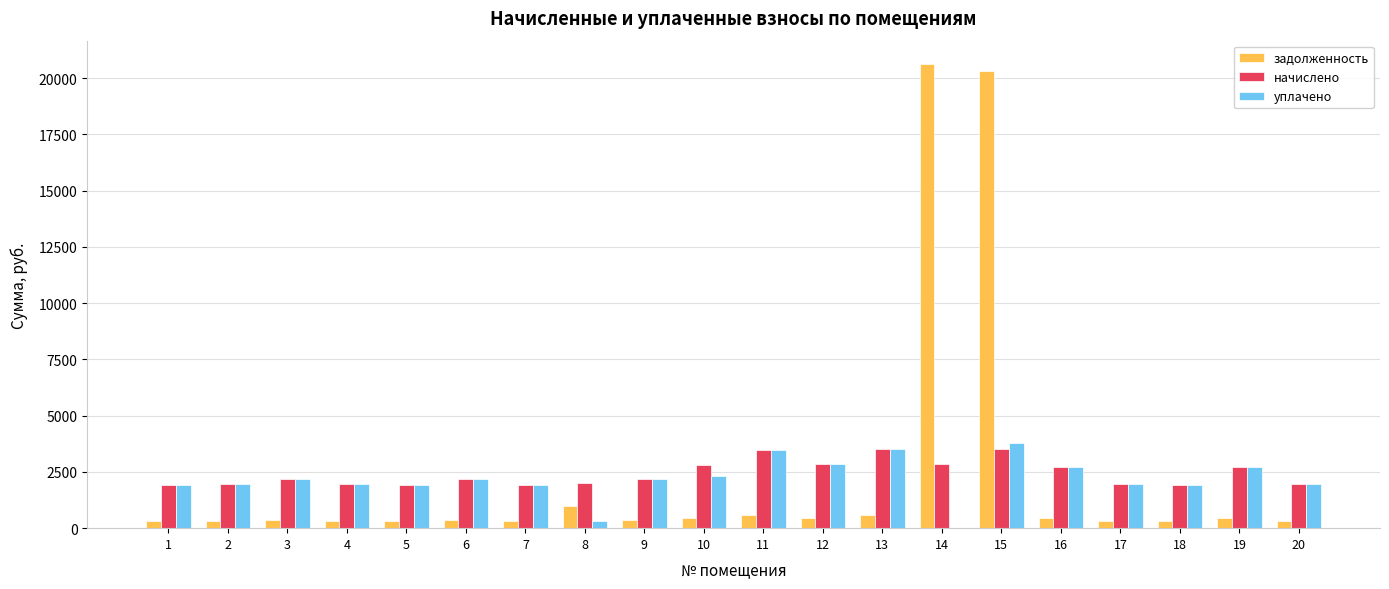

What is the sum of all уплачено values?

43870.2